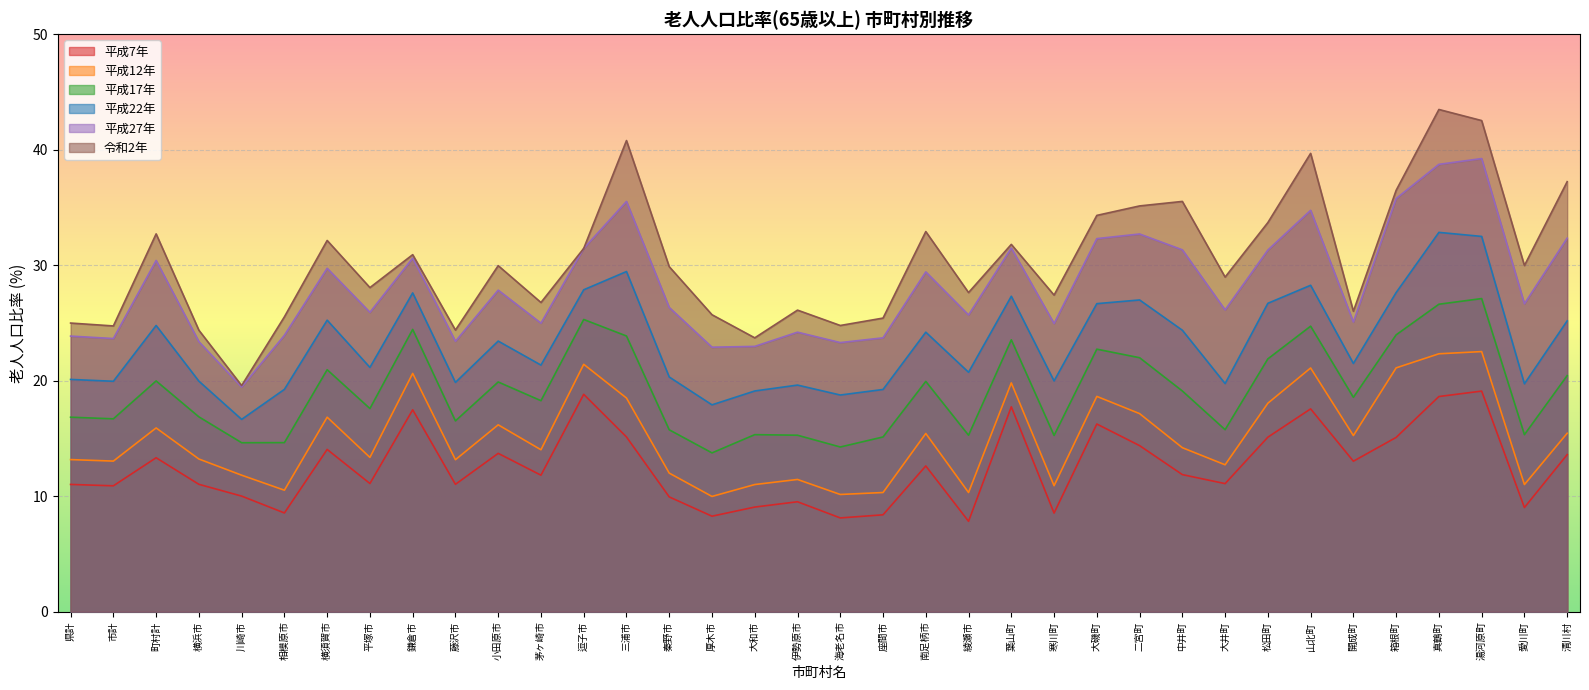

What is the difference between the maximum and second lowest values in the H12(Total%) series?

12.4